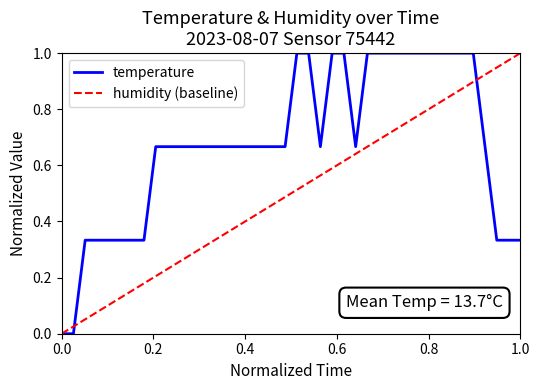

List the series in order of their overall mean, highest first.

temperature, humidity (baseline)